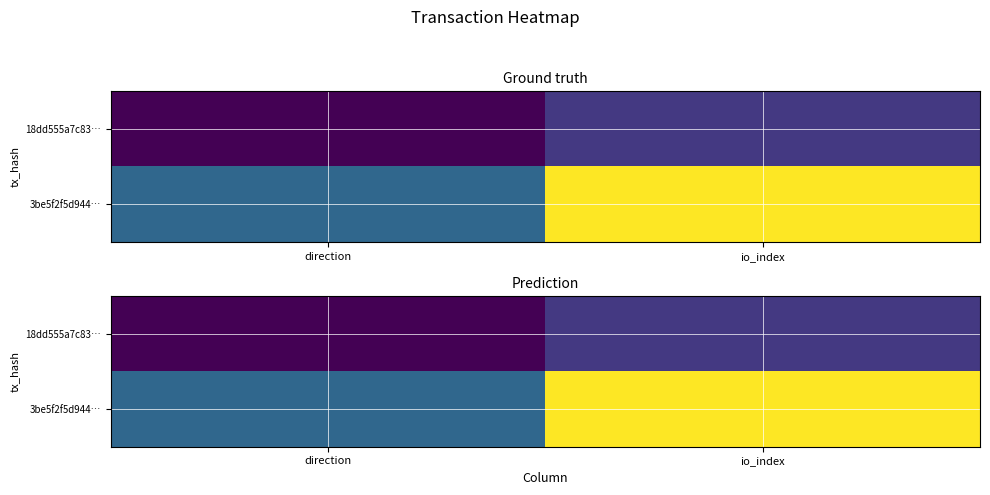

What is the spread (max minus min) of values at io_index?

5